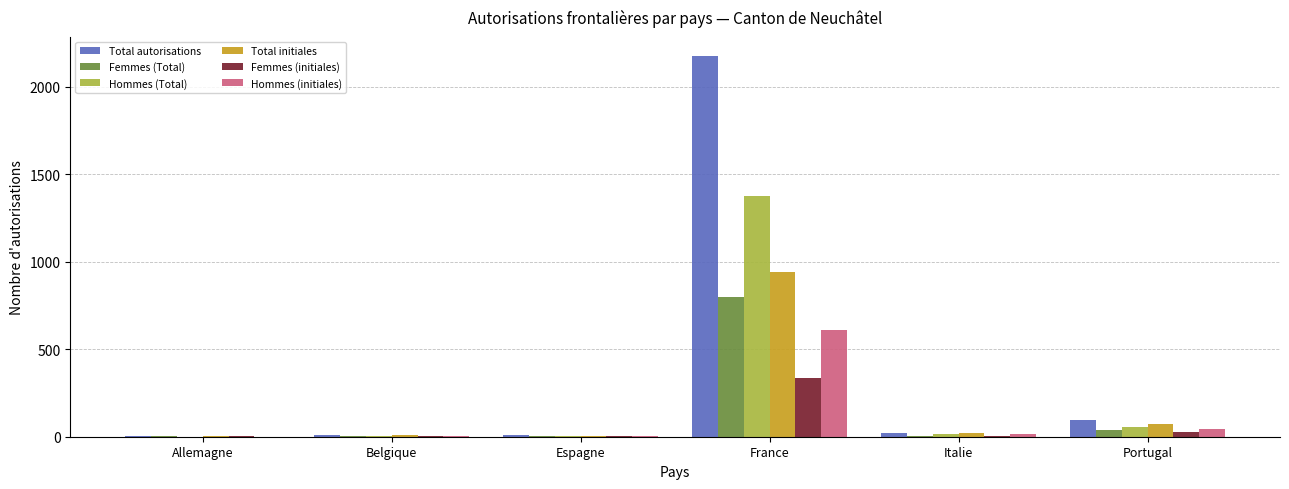

How many distinct data groups are displayed?

6